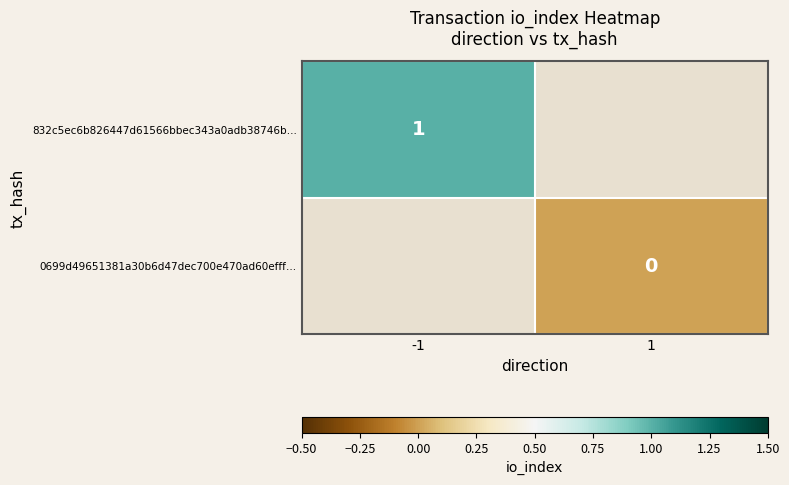

True or false: 832c5ec6b826447d61566bbec343a0adb38746b… has a value of 1 at -1.

True